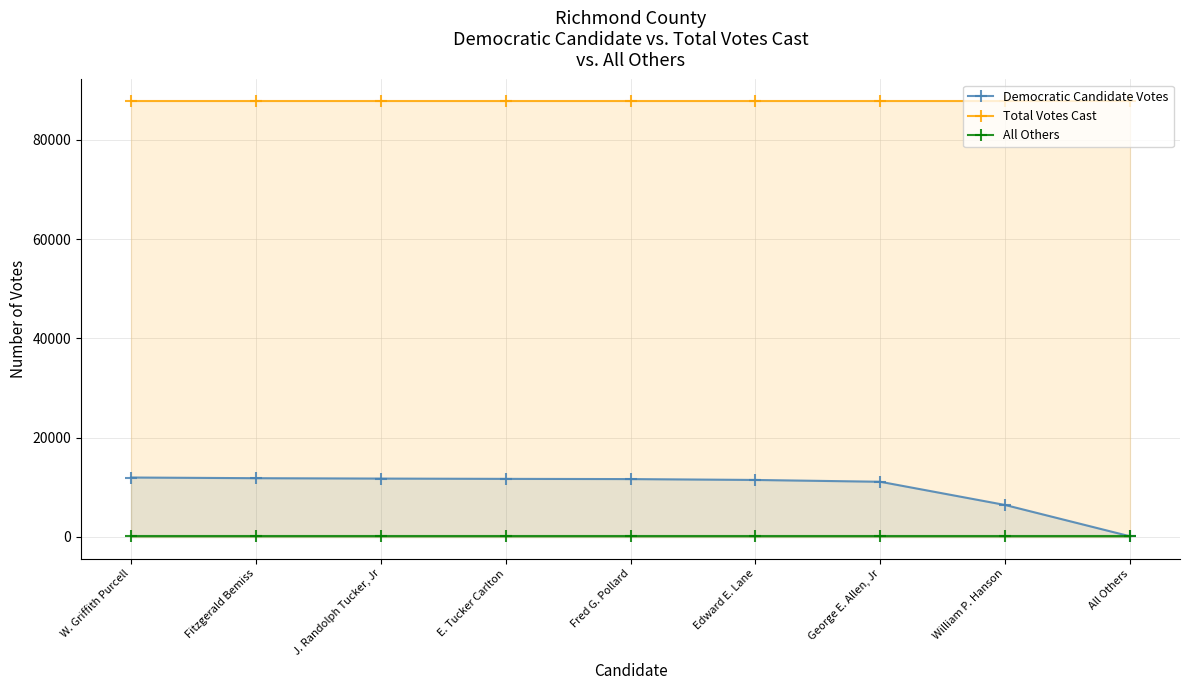

What is the average value of the Democratic Candidate Votes series?

9752